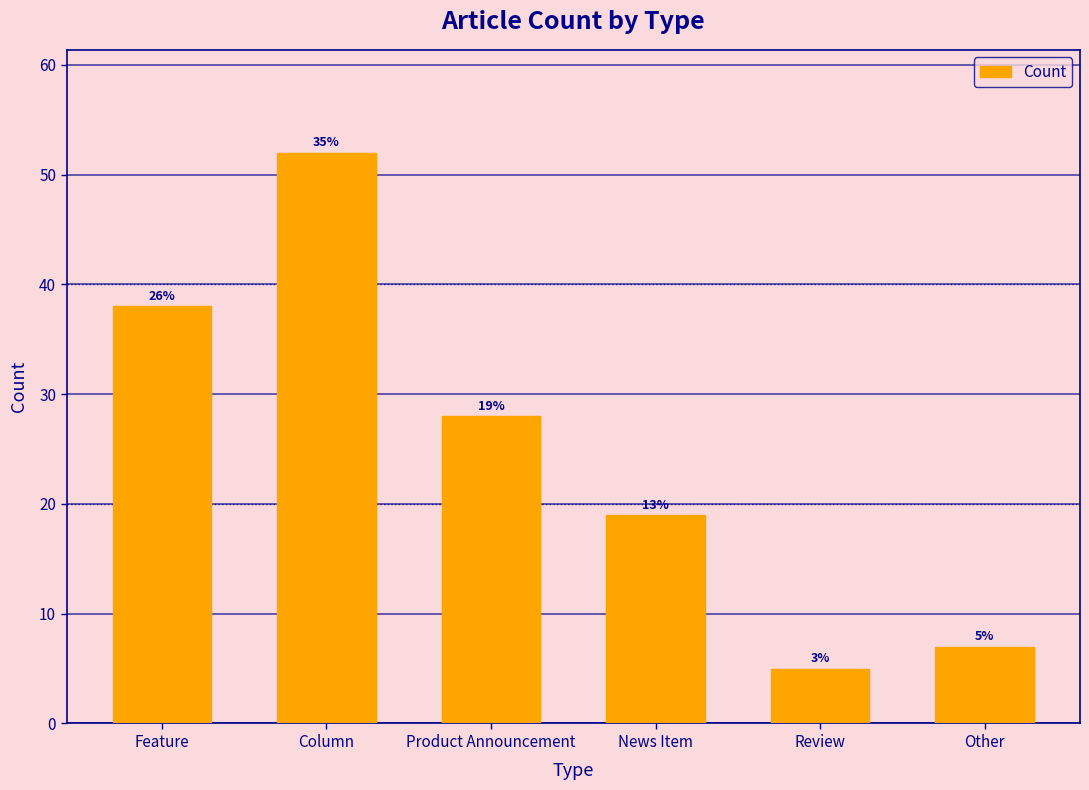

Reading right to left, extract all data points from this chart.

7	5	19	28	52	38